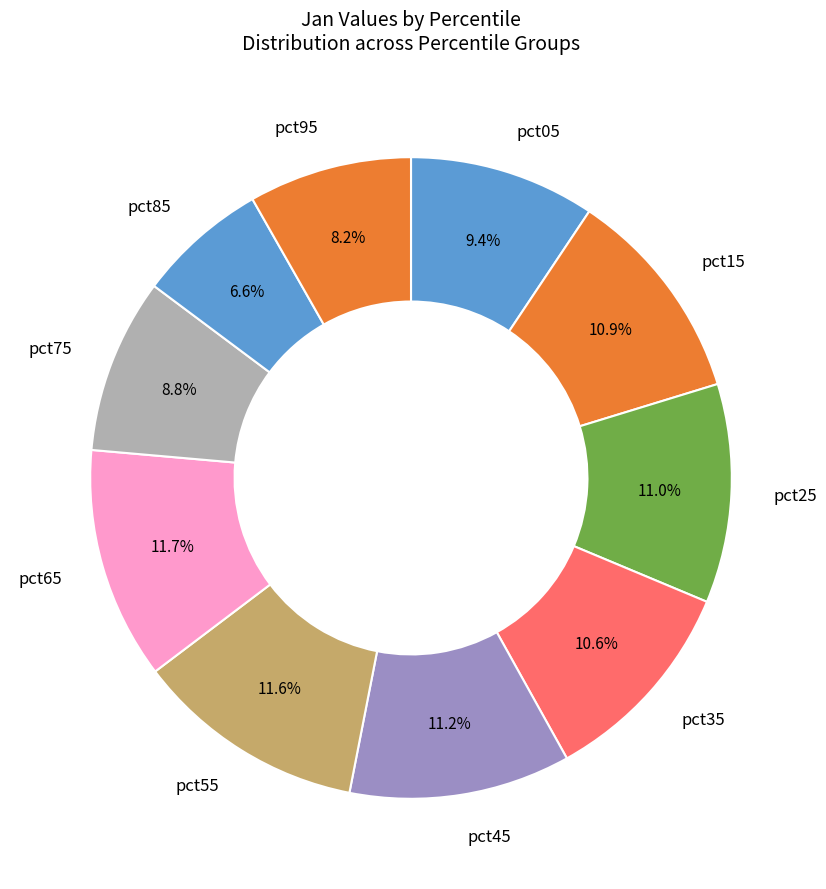

To the nearest percent, what is the difference between the pct65 and pct35 slice percentages?

1%